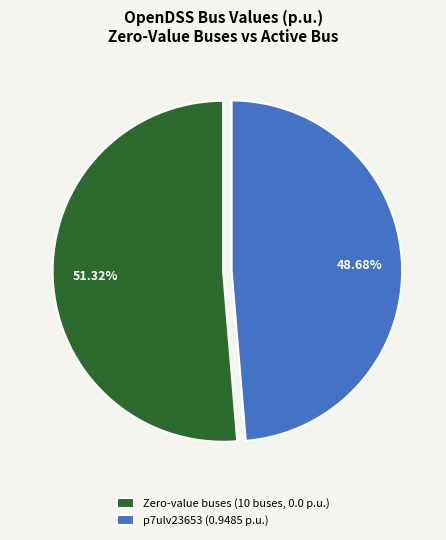

Rank the categories by value from lowest to highest.

p7ulv23653 (0.9485 p.u.), Zero-value buses (10 buses, 0.0 p.u.)